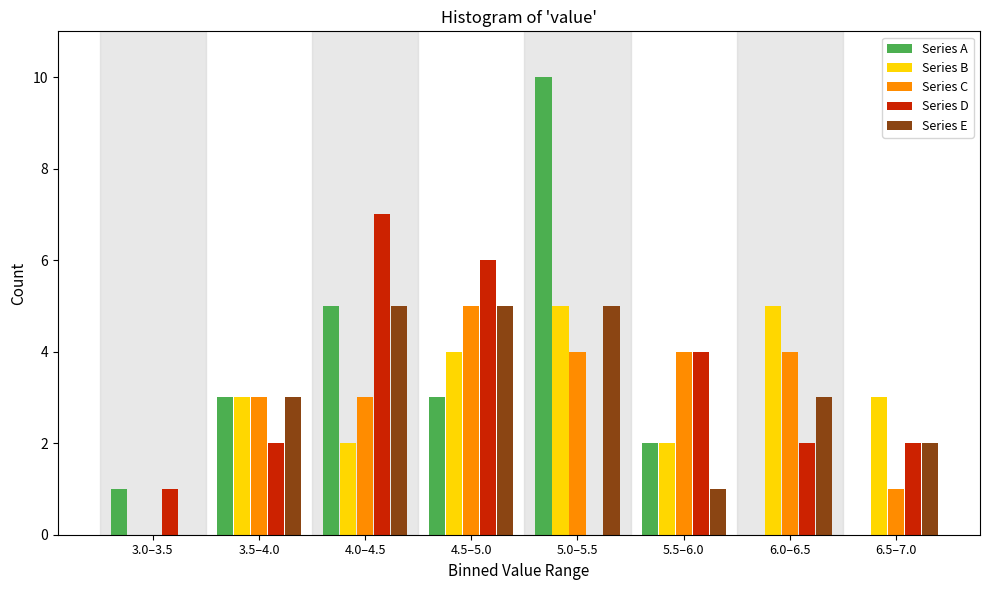

Is the value of Series E at 5.5–6.0 greater than the value of Series A at 4.0–4.5?

No